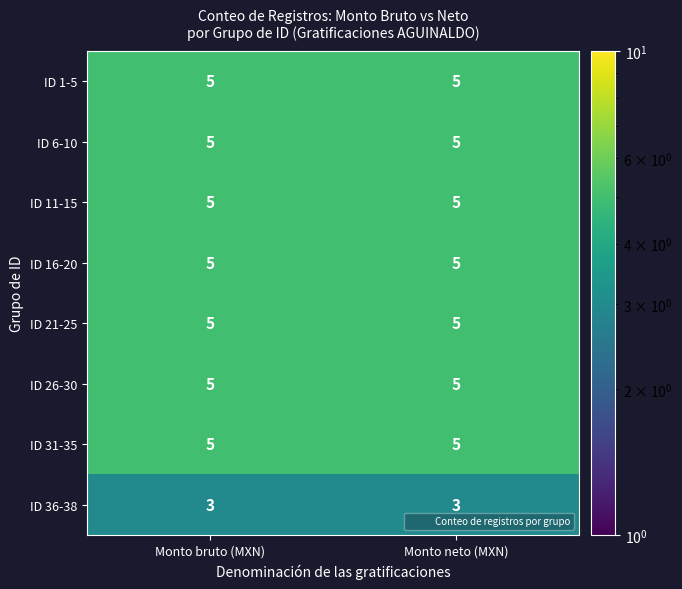

What is the maximum value shown in the chart?

5